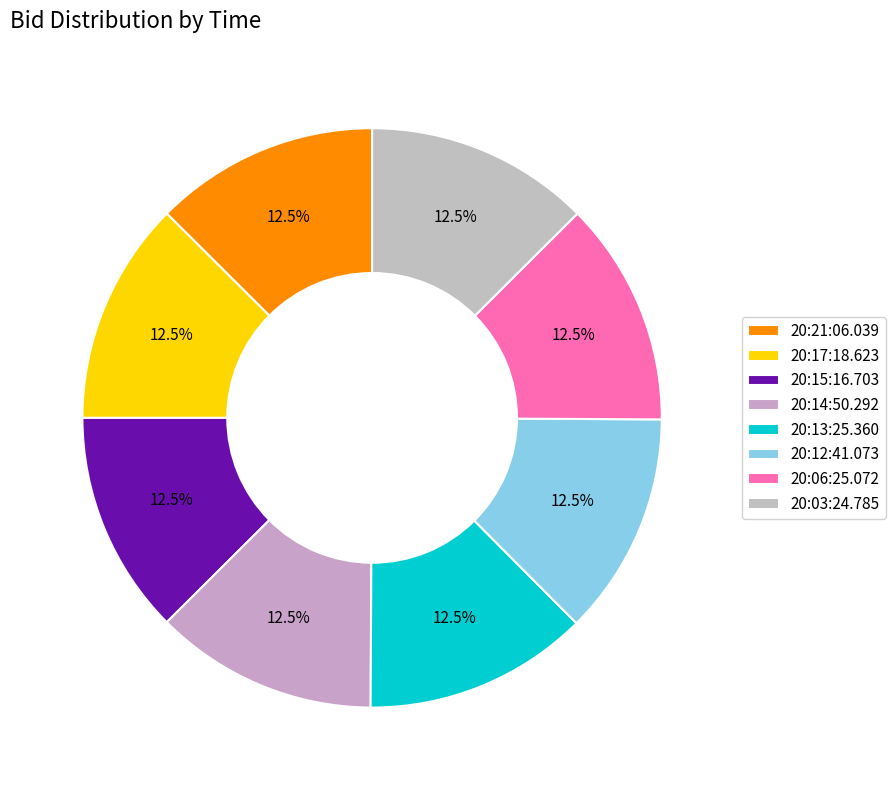

Count the number of slices in the pie.

8